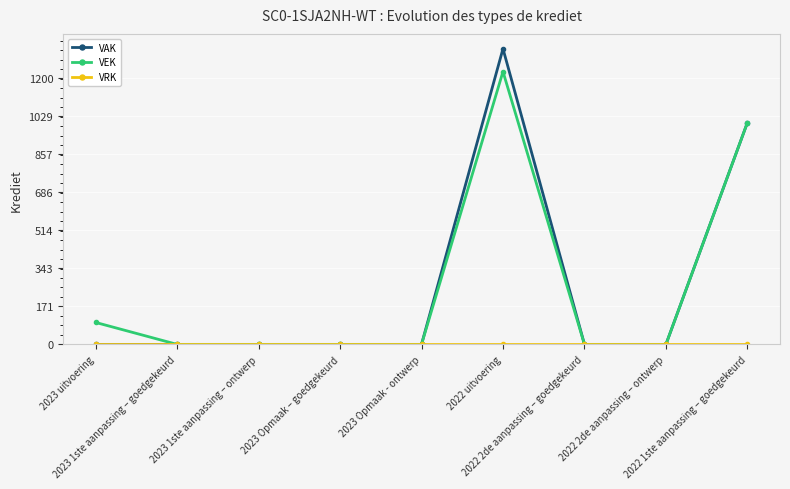

Is it true that VEK equals 1000 at 2022 1ste aanpassing – goedgekeurd?

True